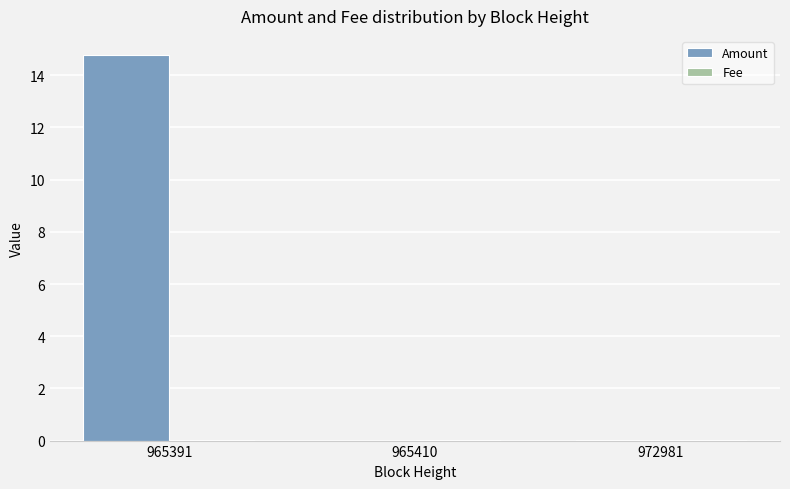

How many groups of bars are there?

3